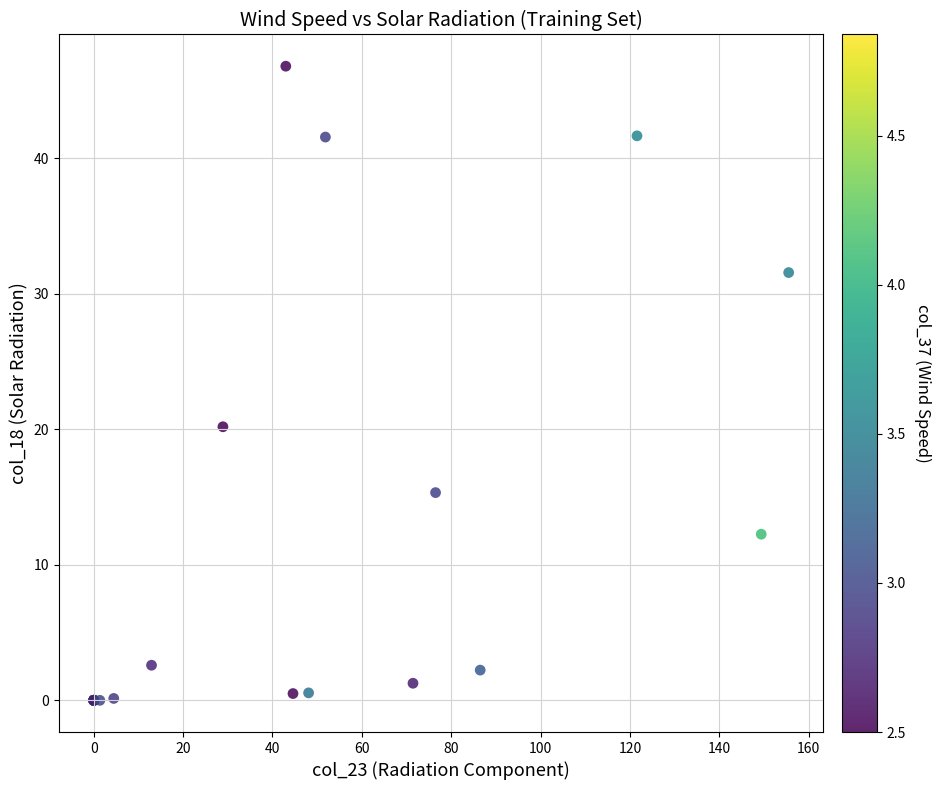

What Y value in the scatter plot is closest to 23?

20.2